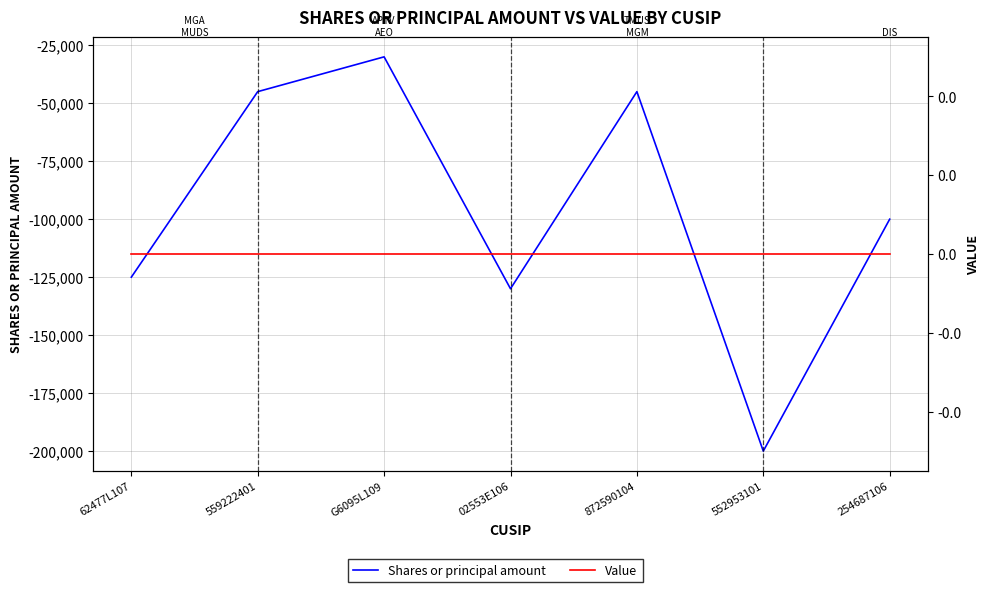

At which category does Shares or principal amount reach its first local valley?

02553E106